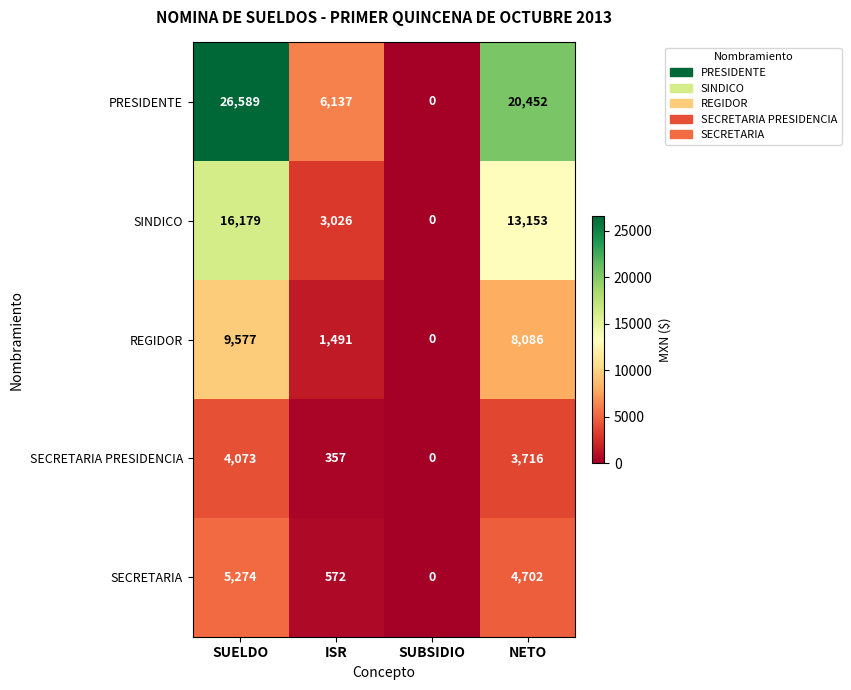

What is the difference between the second highest and minimum values in the PRESIDENTE series?

20452